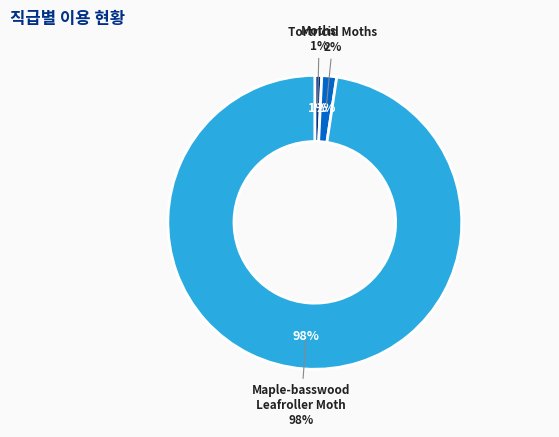

To the nearest percent, what is the average slice percentage?

20%